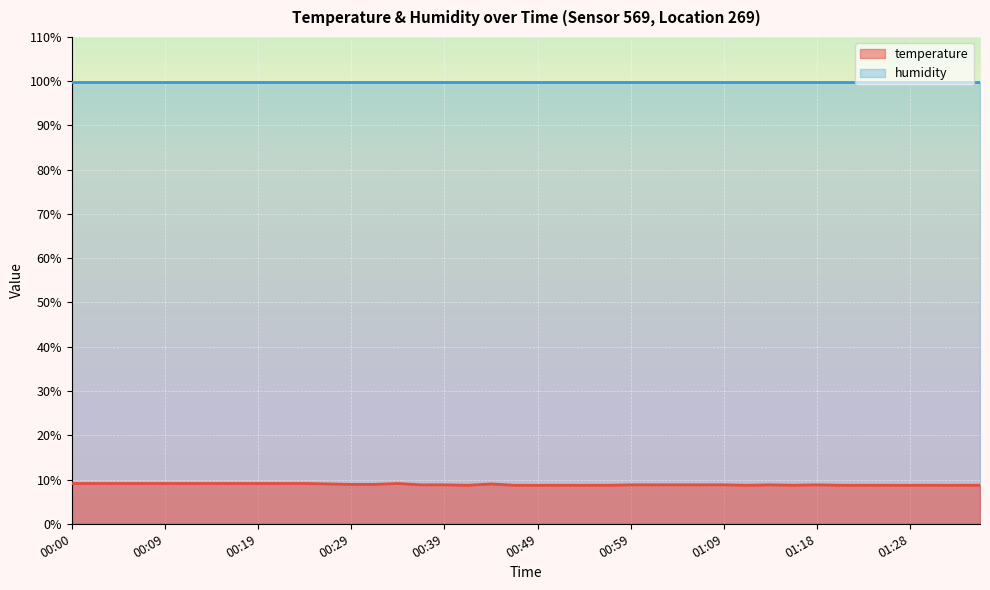

Between 01:09 and 00:19, which is larger?

00:19